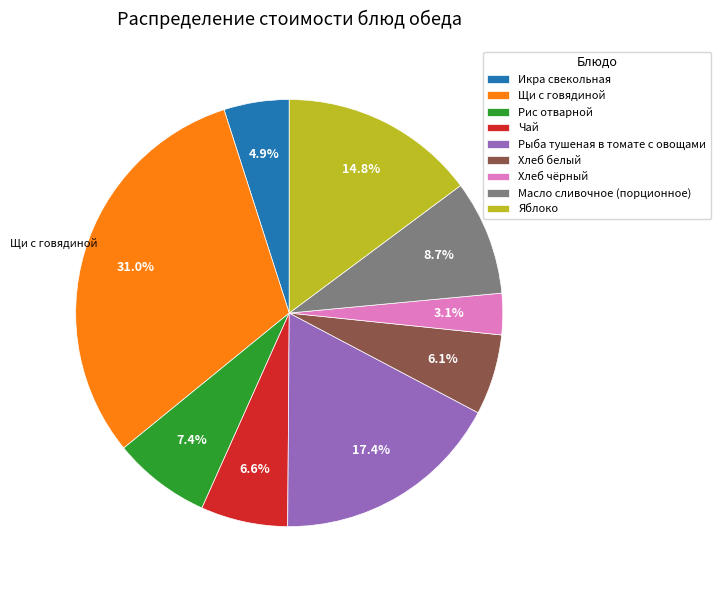

To the nearest percent, what is the difference between the Яблоко and Хлеб чёрный slice percentages?

12%